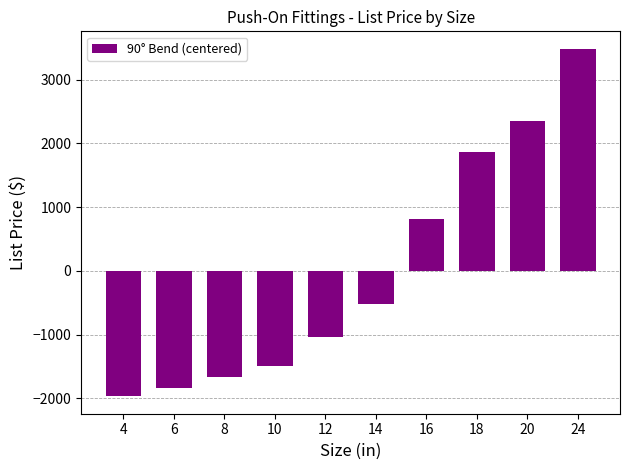

List the labels in order of value, smallest first.

4, 6, 8, 10, 12, 14, 16, 18, 20, 24